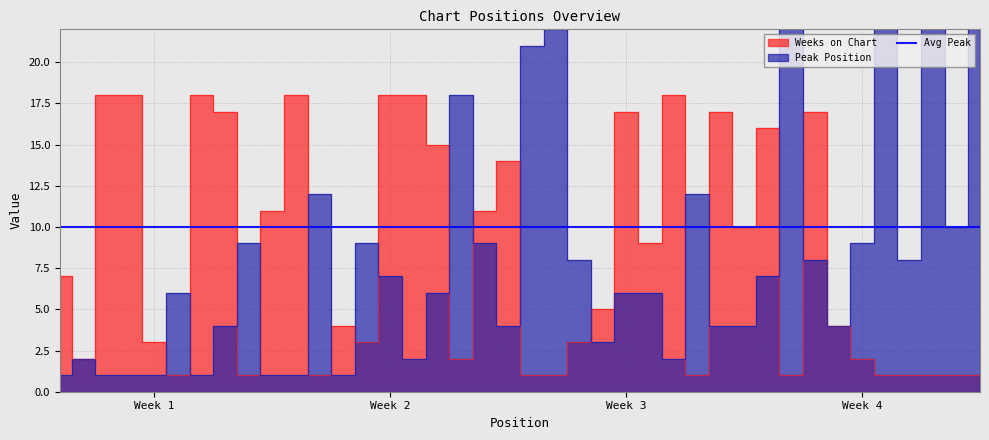

Is the value of Peak Position at 13 greater than the value of Weeks on Chart at 32?

No